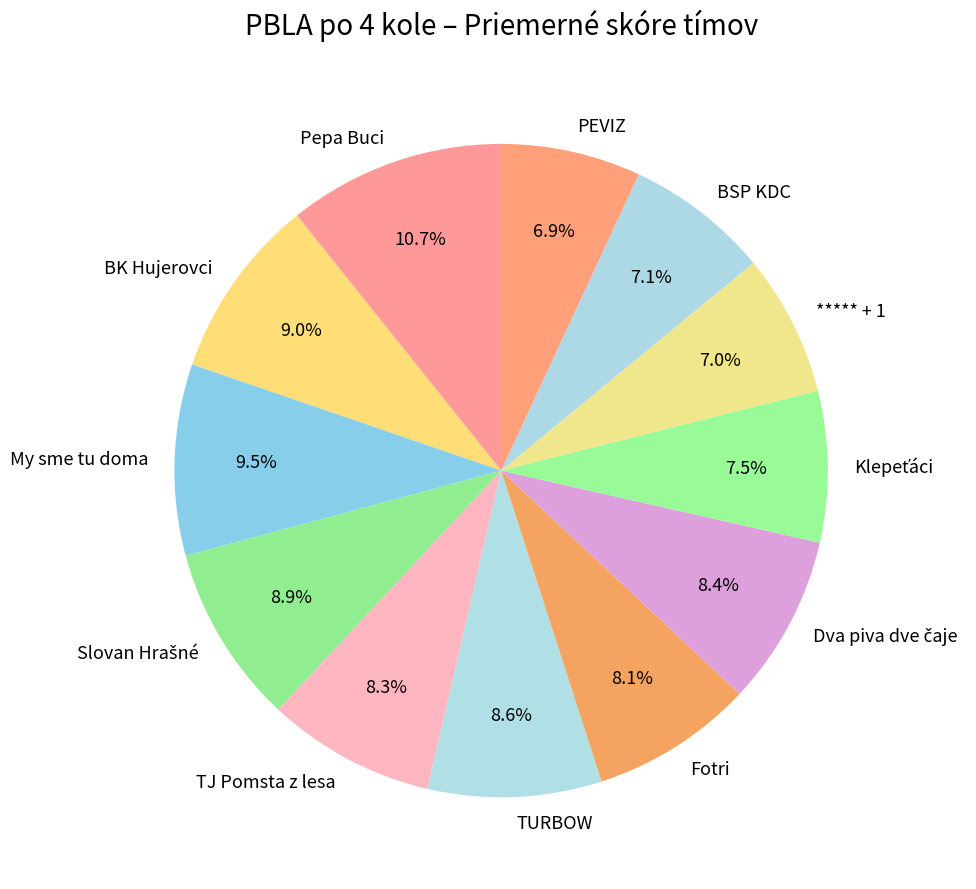

Which slice is the largest?

Pepa Buci